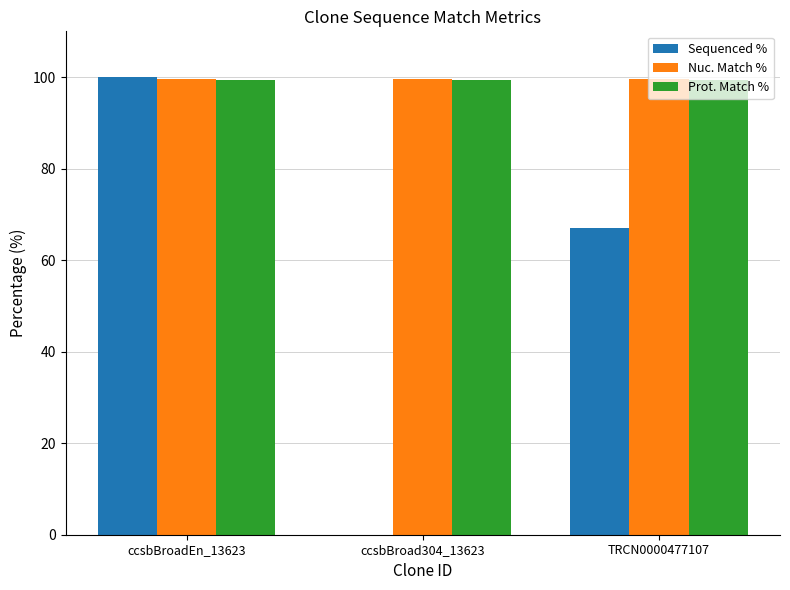

Reading left to right, transcribe all the data shown in this chart.

Sequenced %: ccsbBroadEn_13623=100.0	ccsbBroad304_13623=0.0	TRCN0000477107=67.1
Nuc. Match %: ccsbBroadEn_13623=99.5	ccsbBroad304_13623=99.5	TRCN0000477107=99.5
Prot. Match %: ccsbBroadEn_13623=99.3	ccsbBroad304_13623=99.3	TRCN0000477107=99.3